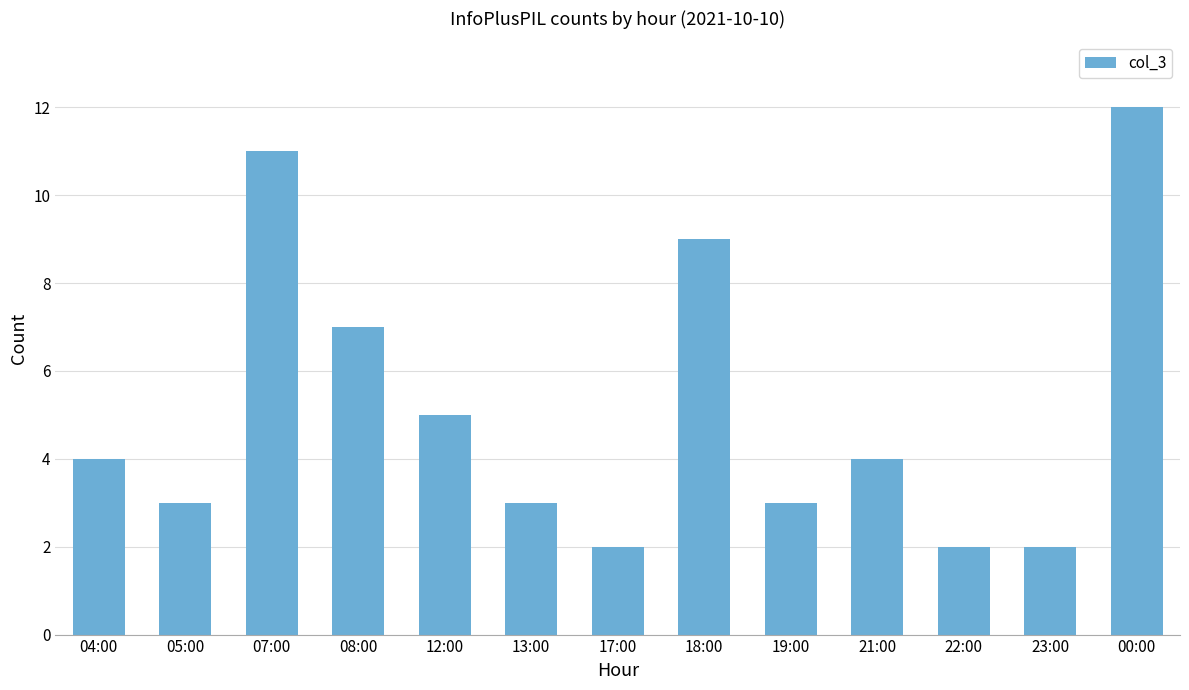

Which has a higher value, 13:00 or 07:00?

07:00